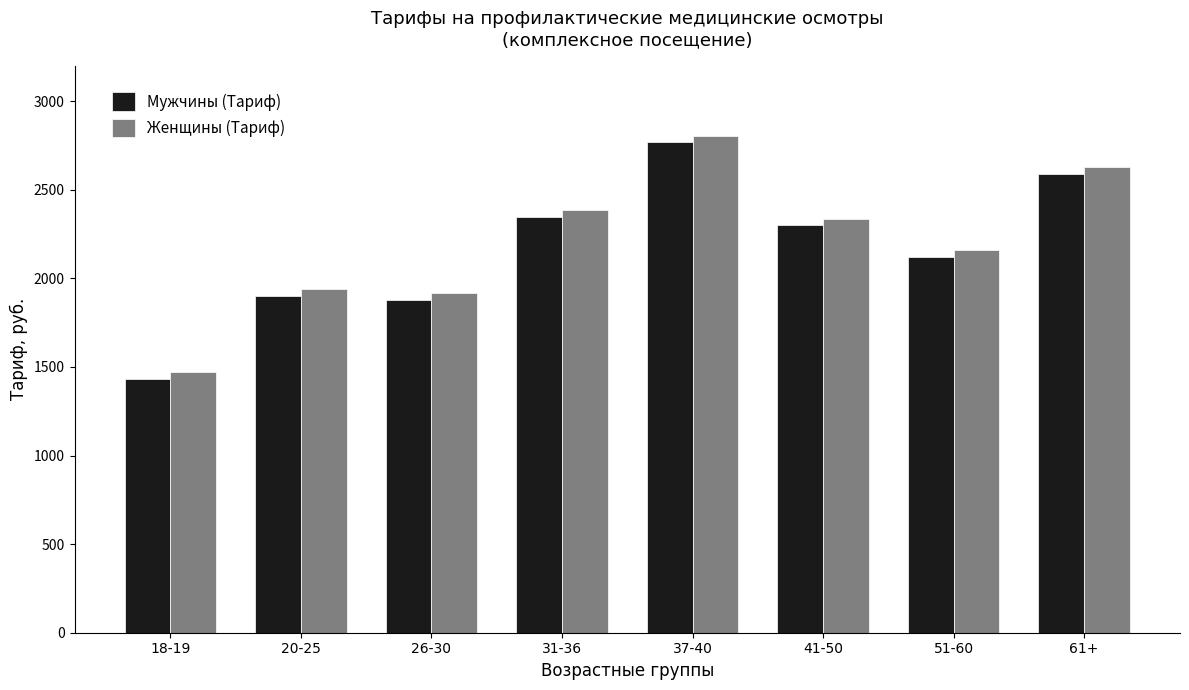

What position from the right is 31-36?

5